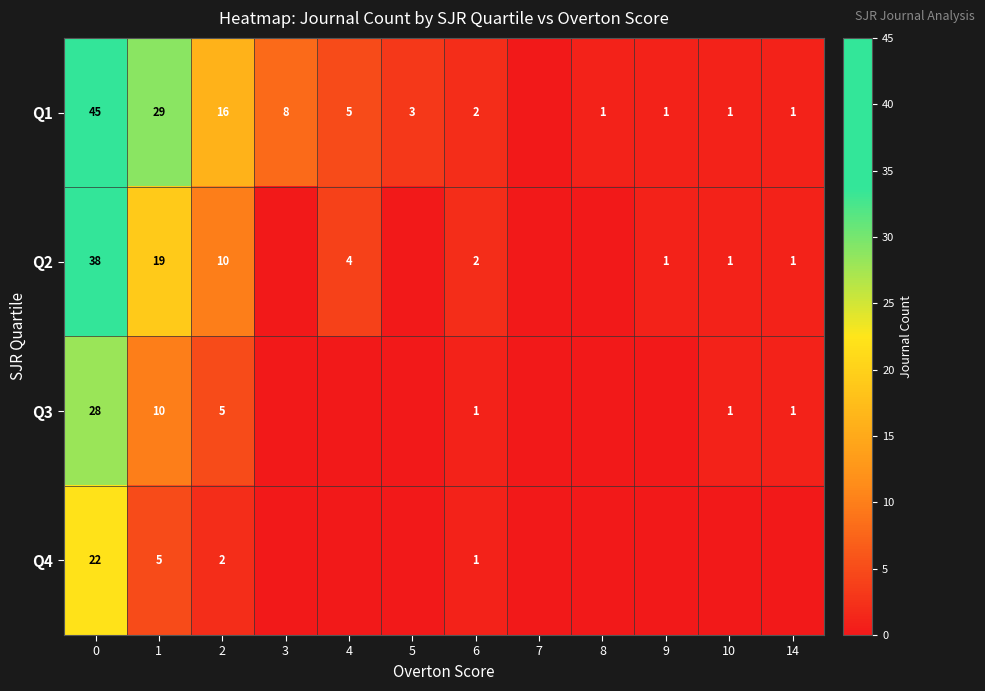

True or false: Q1 has a value of 2 at 5.

False